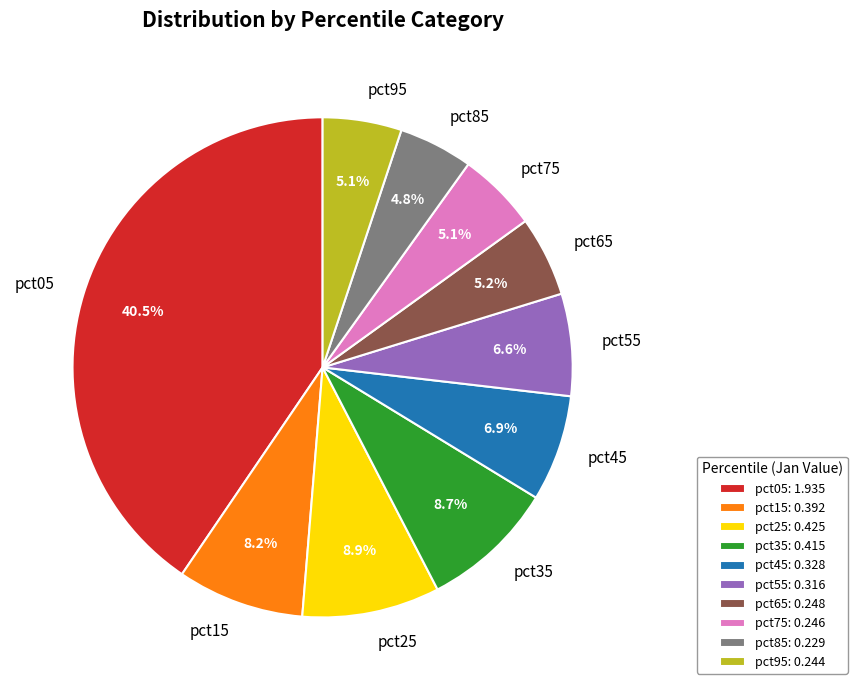

Count the number of slices in the pie.

10